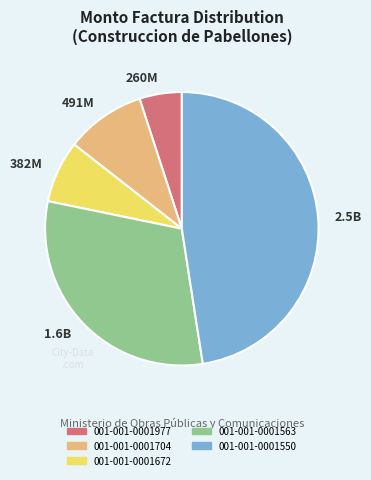

Is it true that 001-001-0001977 is 5% of the pie?

True